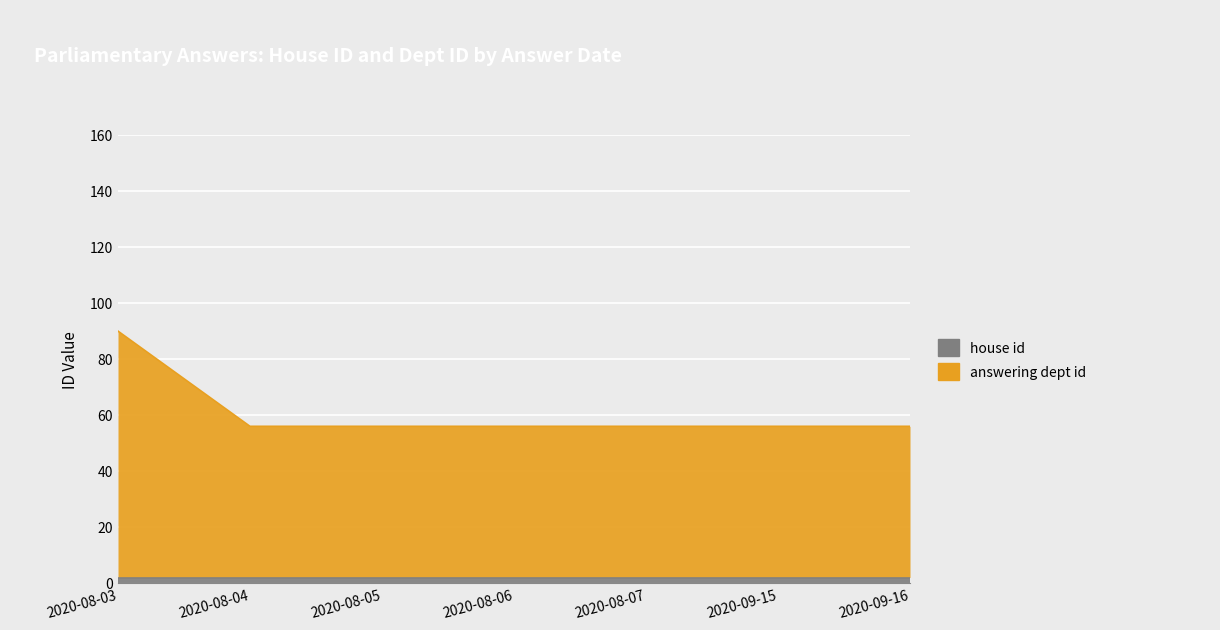

Approximately how many times larger is the value at 2020-08-06 compared to 2020-09-16?

1.0